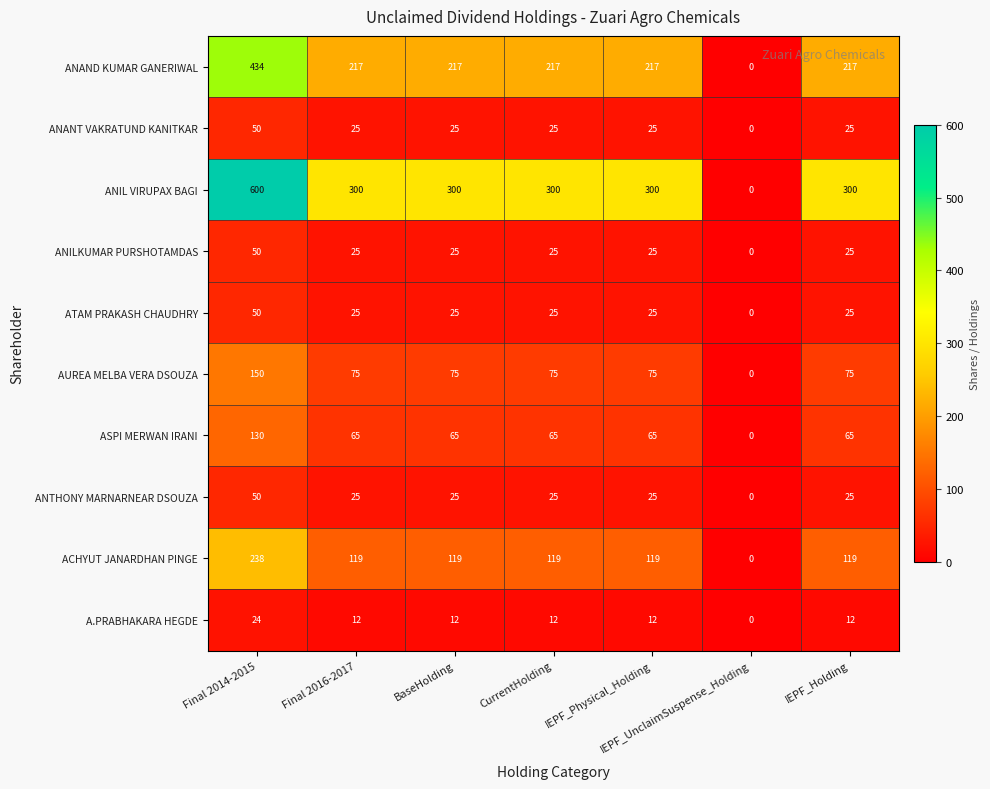

Is the value of ANIL VIRUPAX BAGI at Final 2014-2015 greater than the value of ANTHONY MARNARNEAR DSOUZA at IEPF_Holding?

Yes